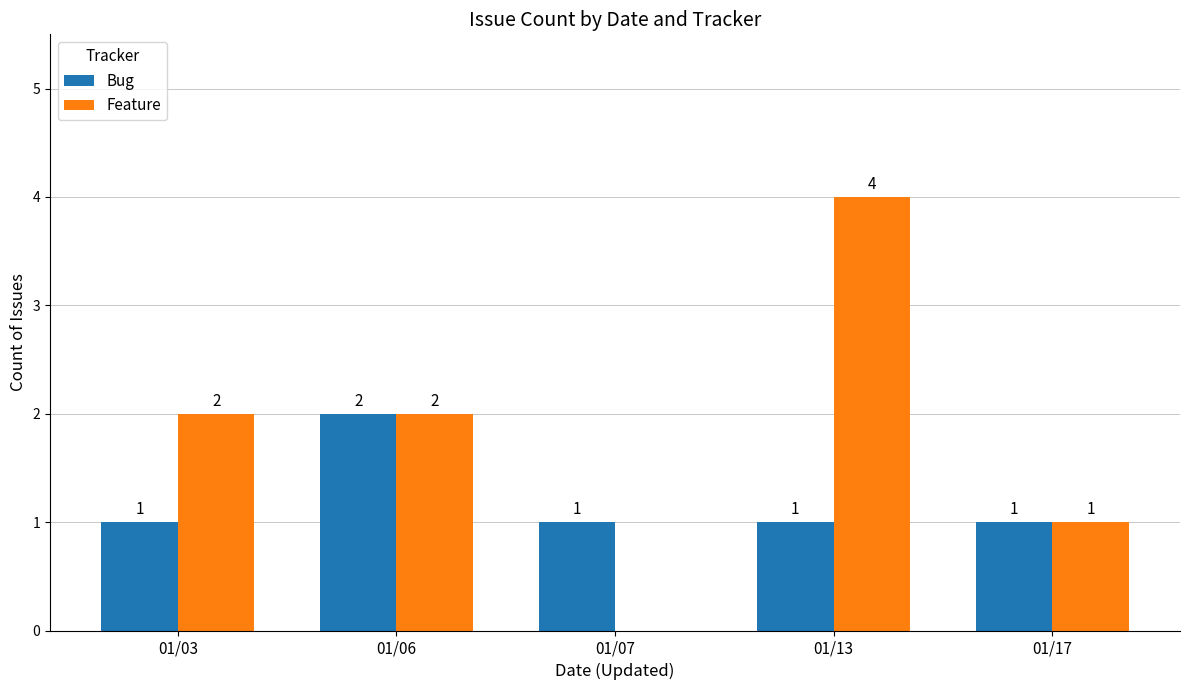

The Bug series shows 2 at 01/07. True or false?

False